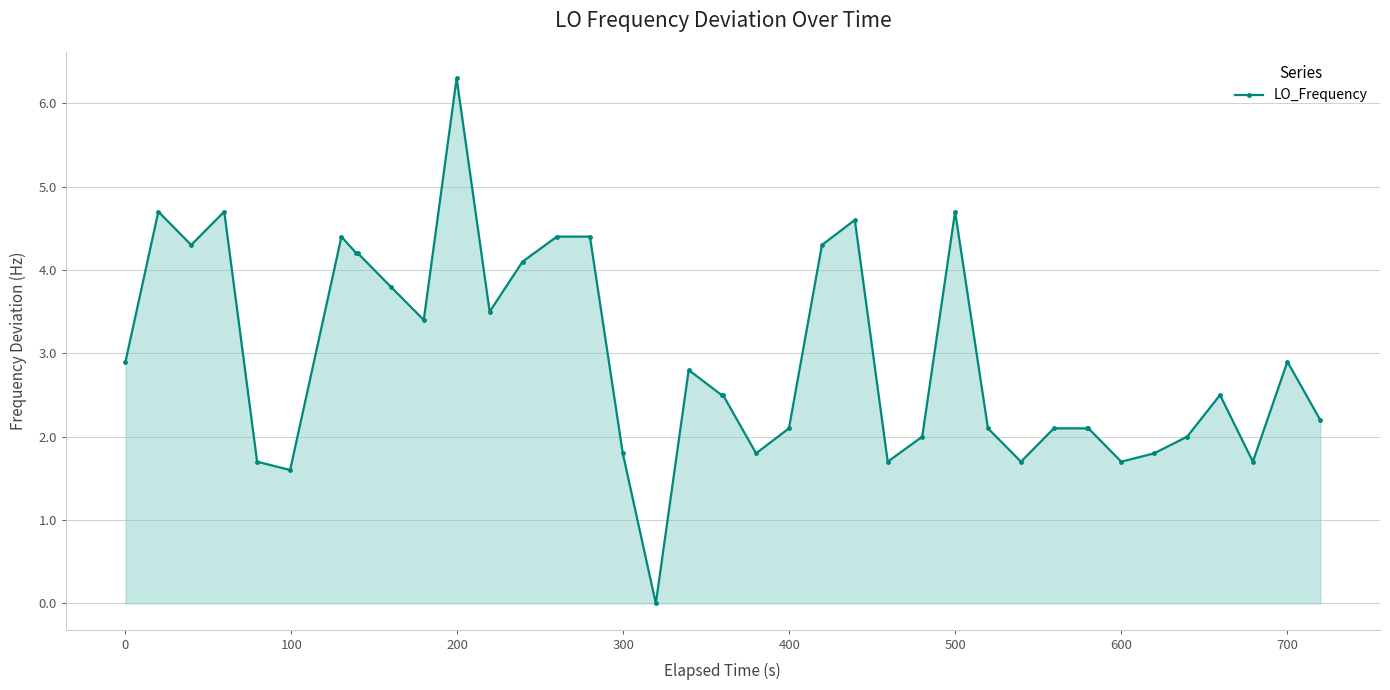

What is the difference between the maximum and minimum values?

6.3